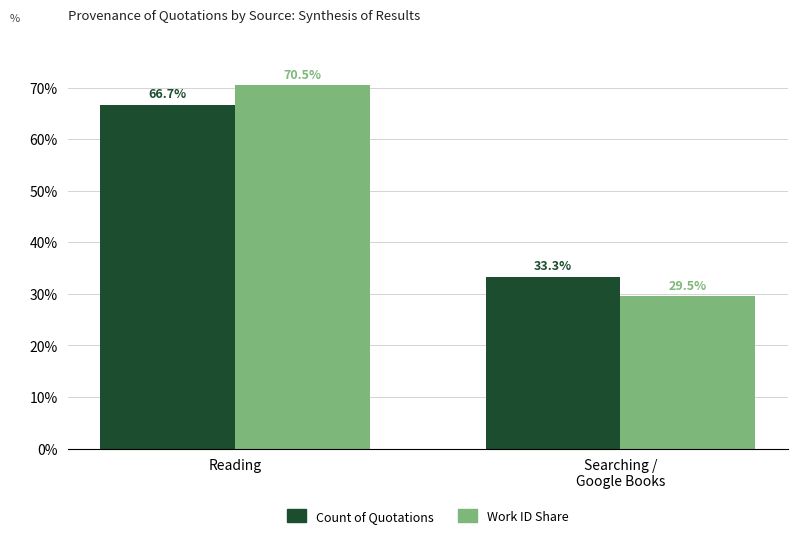

How many data points does each series have?

2